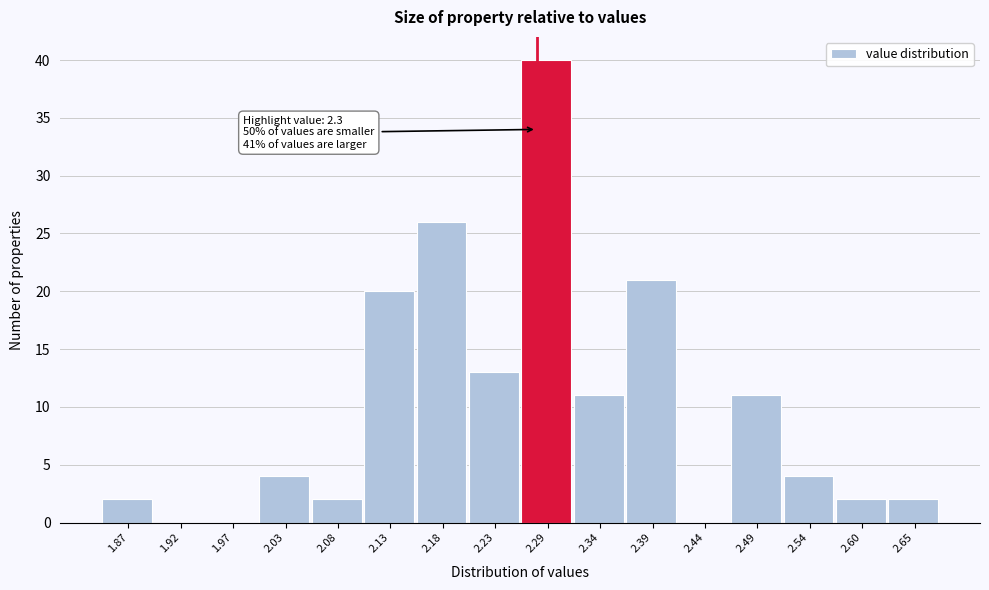

Reading left to right, transcribe all the data shown in this chart.

1.87=2	1.92=0	1.97=0	2.03=4	2.08=2	2.13=20	2.18=26	2.23=13	2.29=40	2.34=11	2.39=21	2.44=0	2.49=11	2.54=4	2.60=2	2.65=2